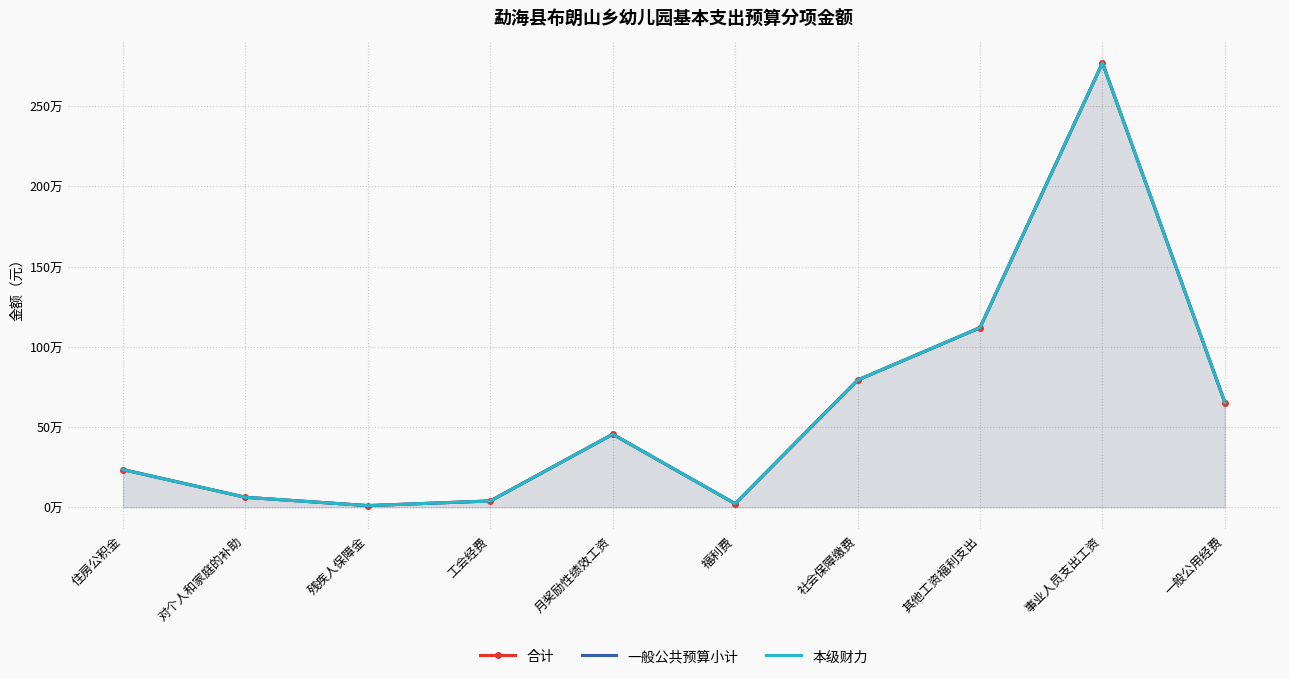

At how many categories does at least one series exceed 1112133?

2